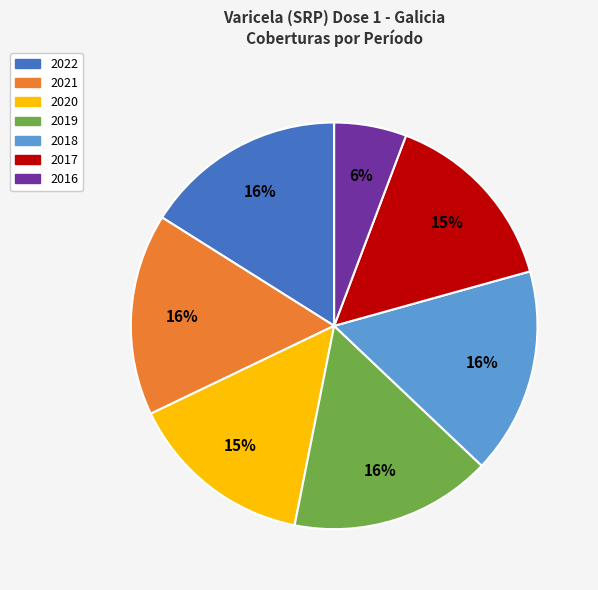

Do 2019 and 2016 together represent more than half of the pie?

No